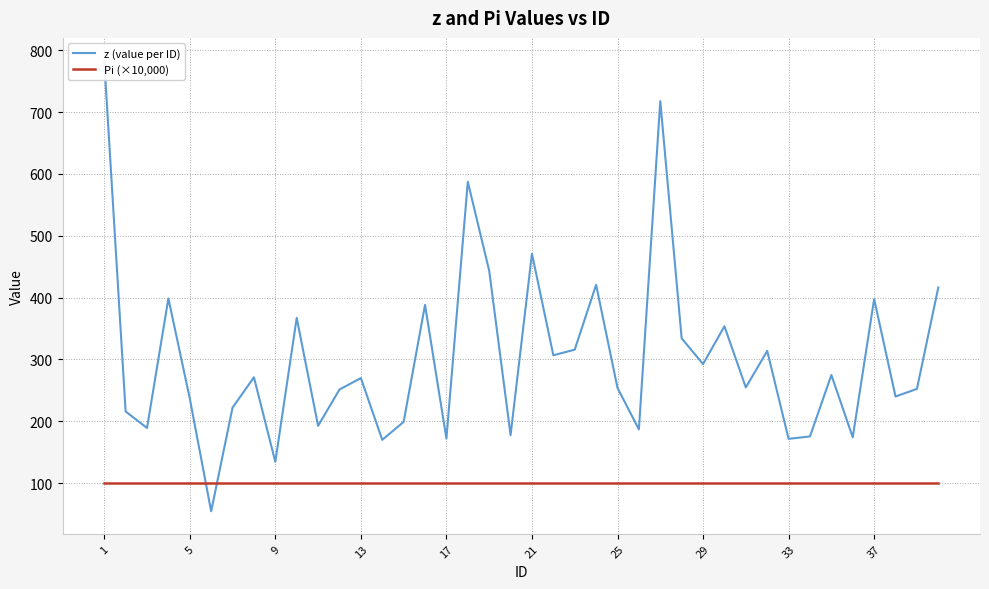

Rank the series by their maximum value, from highest to lowest.

z (value per ID), Pi (×10,000)